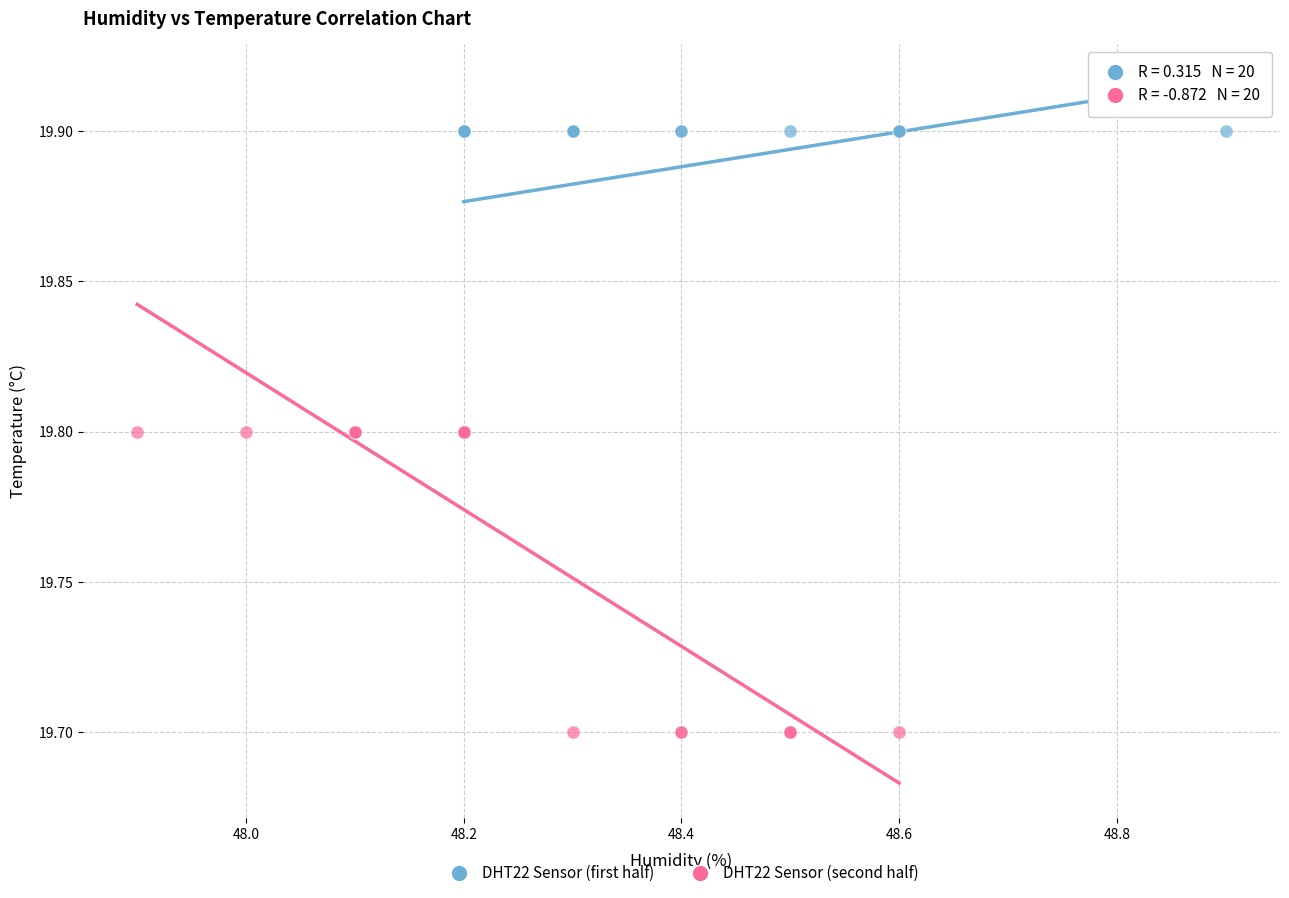

Which series contains the highest Y value?

DHT22 Sensor (first half)